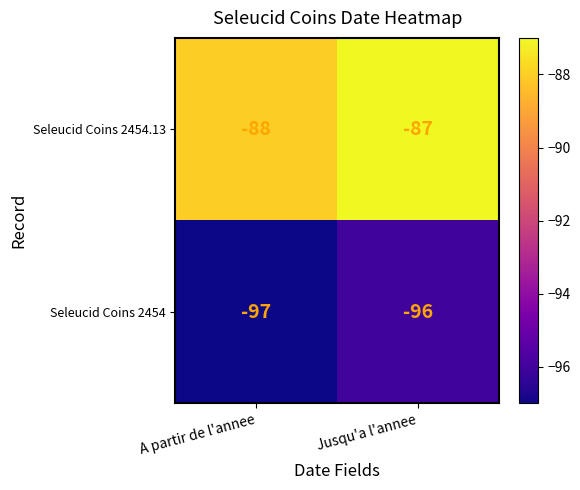

What is the greatest value displayed?

-87